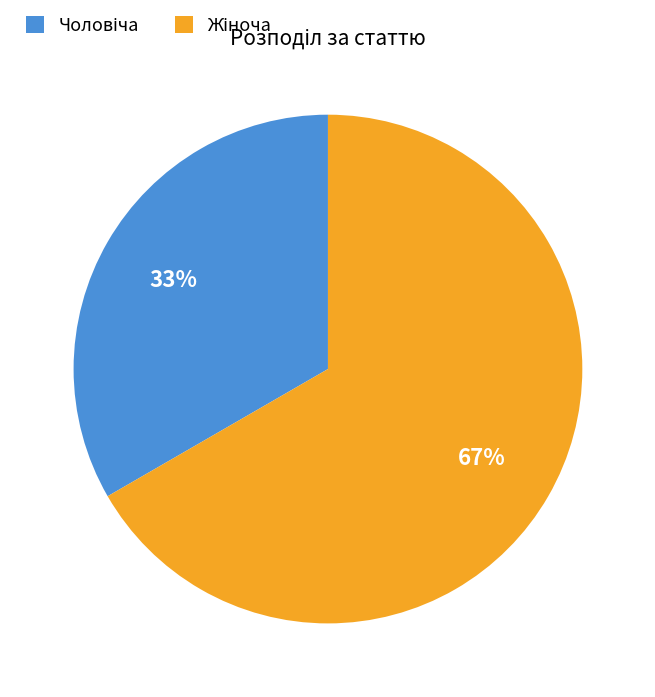

Count the number of slices in the pie.

2